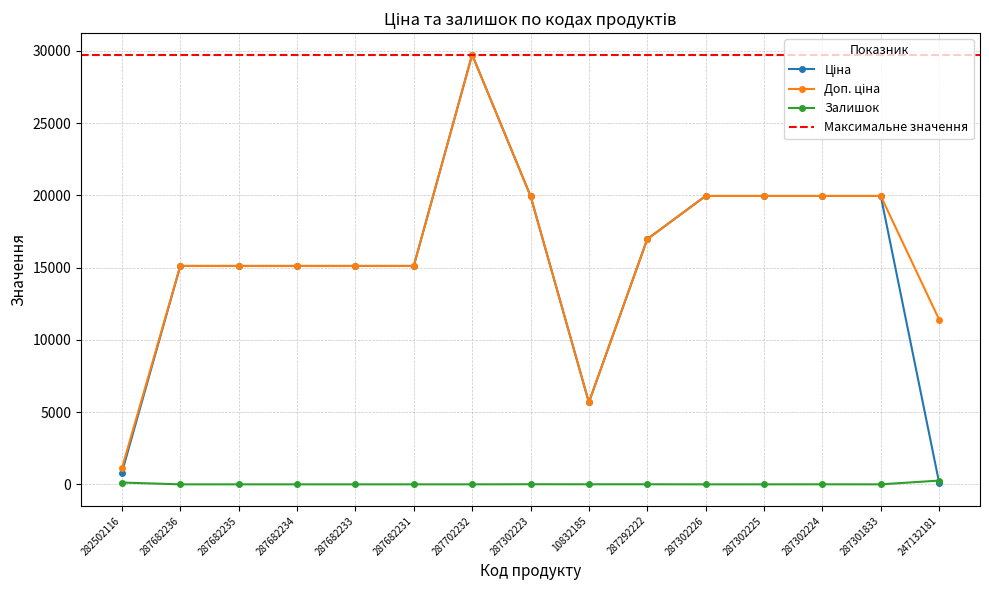

True or false: Ціна and Доп. ціна cross at least once.

False